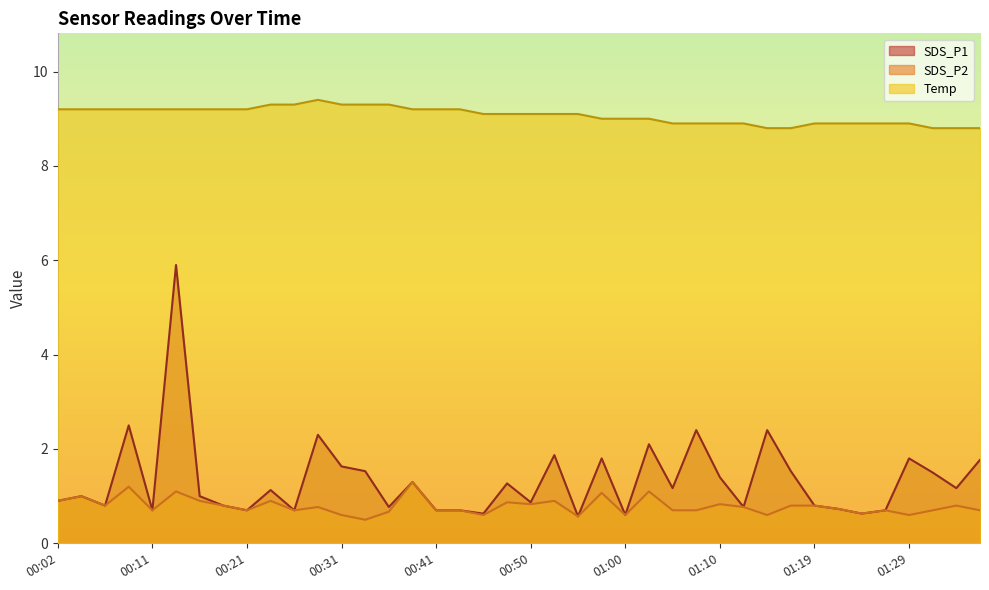

At 01:32, list the series in order from smallest to largest.

SDS_P2, SDS_P1, Temp